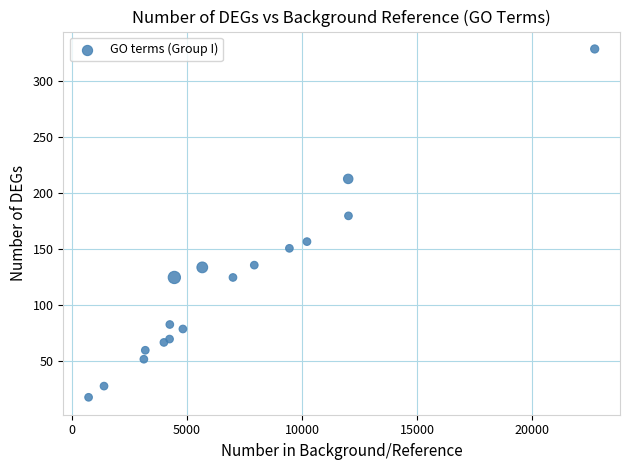

What Y value in the scatter plot is closest to 173?

180